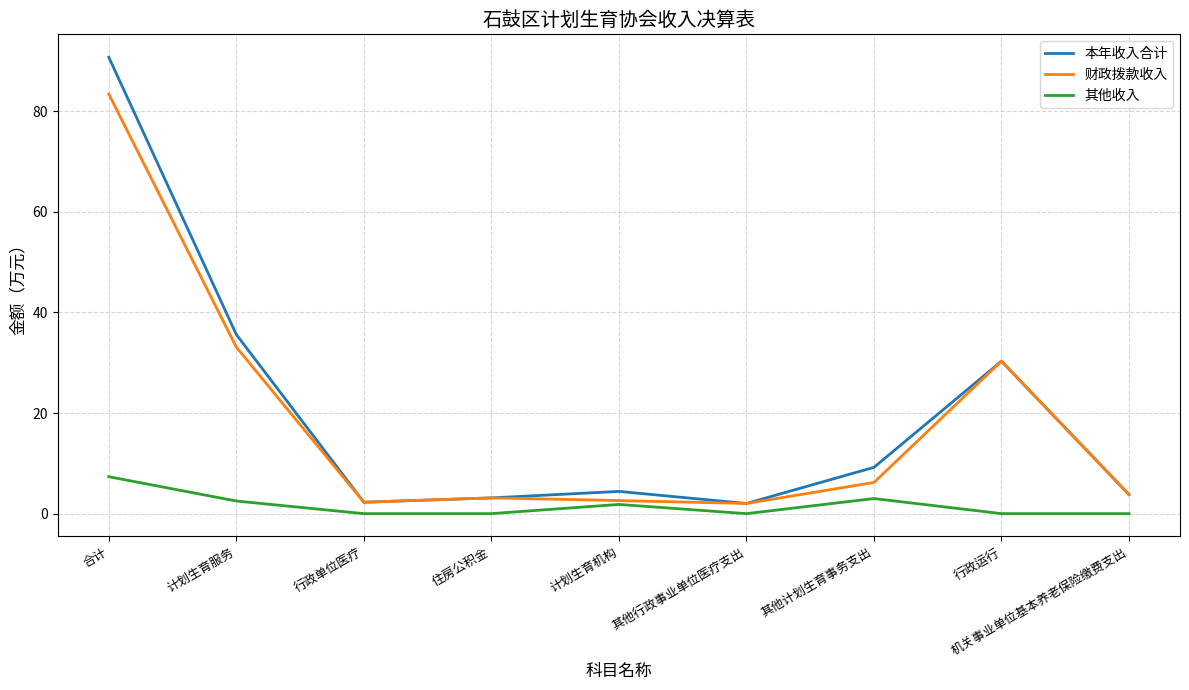

True or false: 其他收入 has a value of 1.8 at 计划生育机构.

True